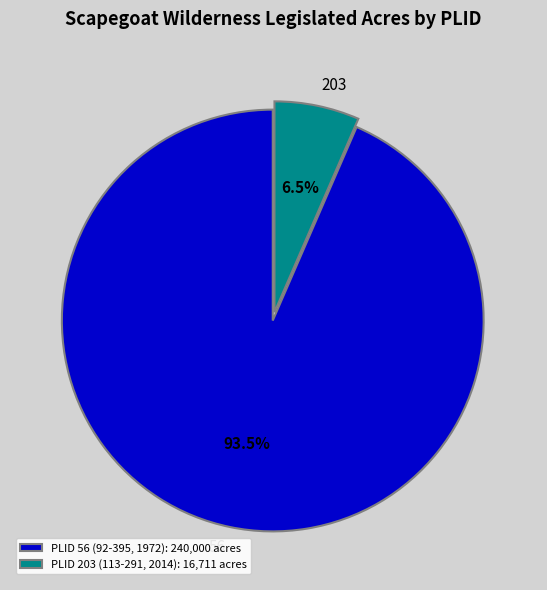

Does 56 account for over 50% of the chart?

Yes